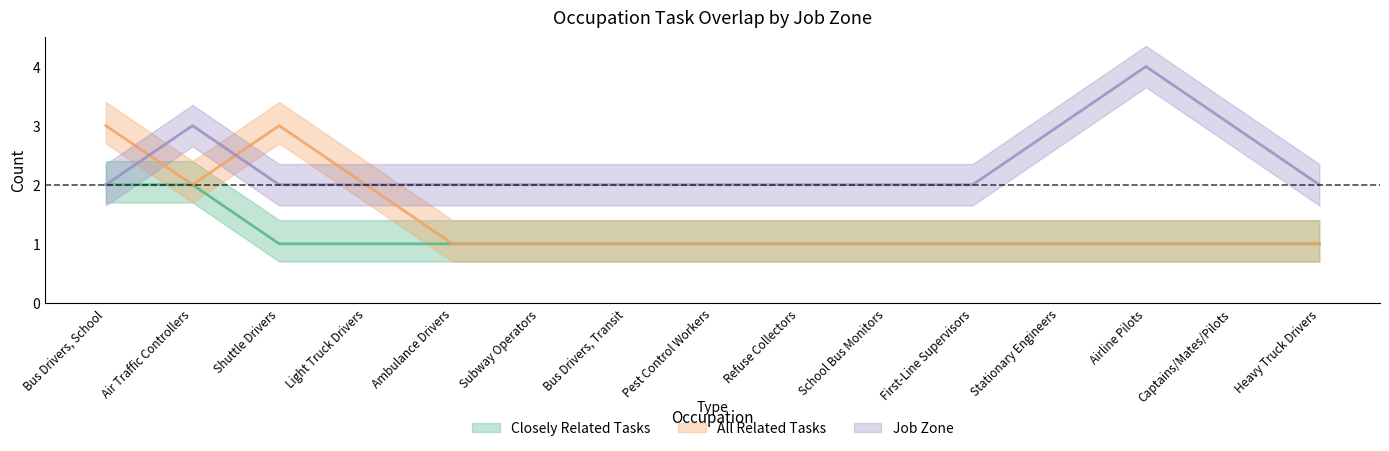

At which category does the chart reach its minimum across all series?

Shuttle Drivers